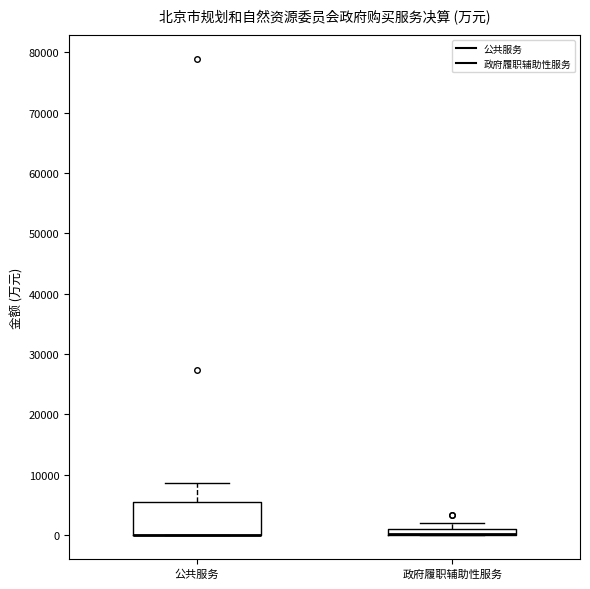

Where is the upper edge of the box for 公共服务 on the y-axis? The values are not printed on the chart, so give them approximately, as read against the axis.

6000